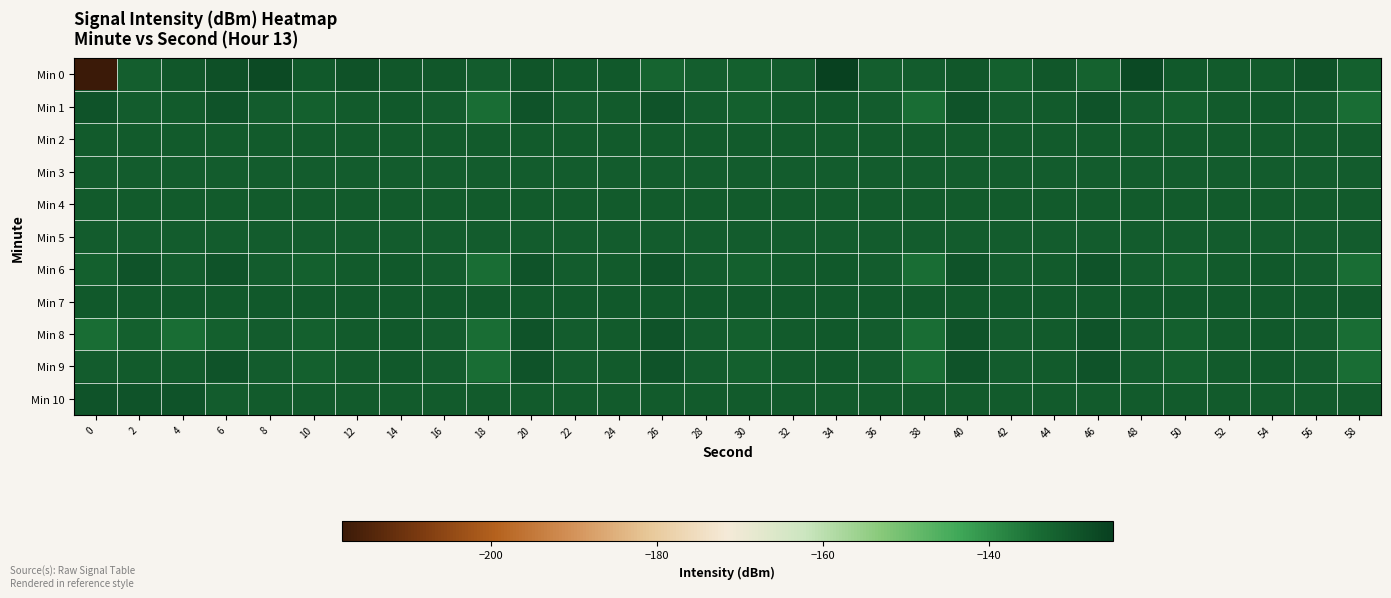

At which category is the sum across all series the highest?

34